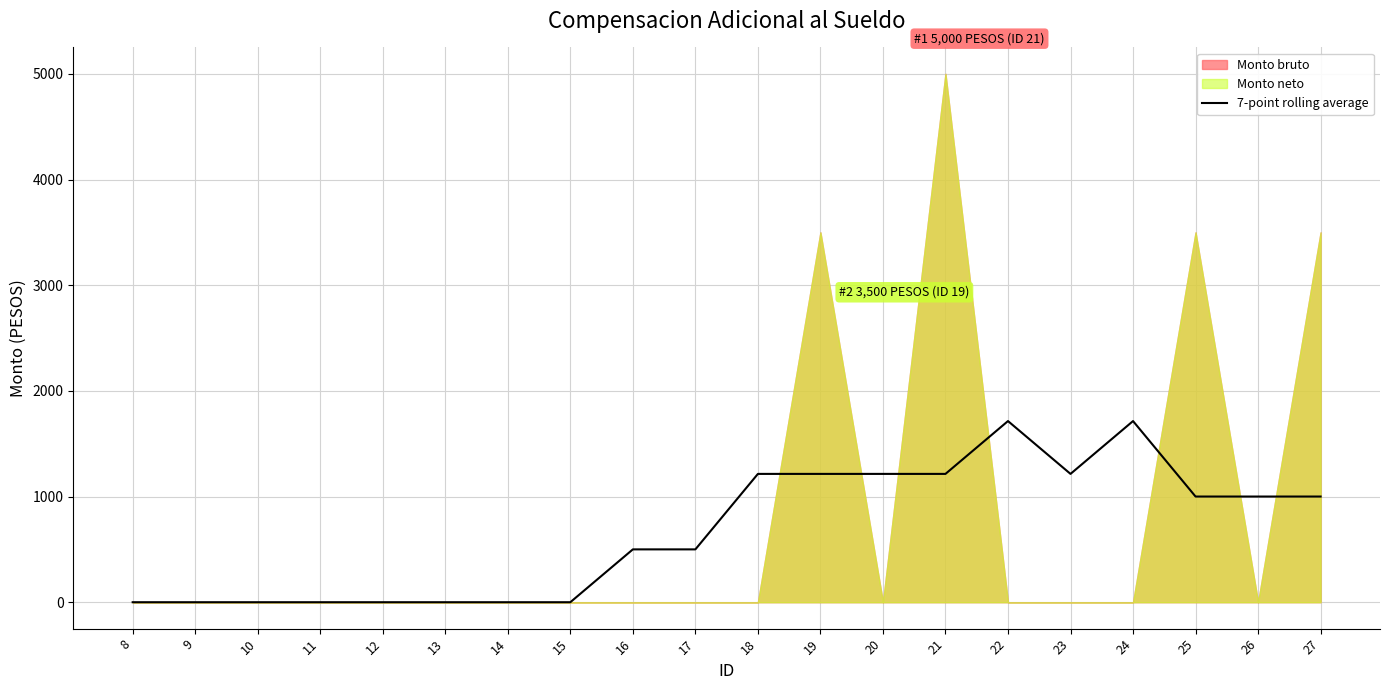

At which label does the data first exceed 1000?

18